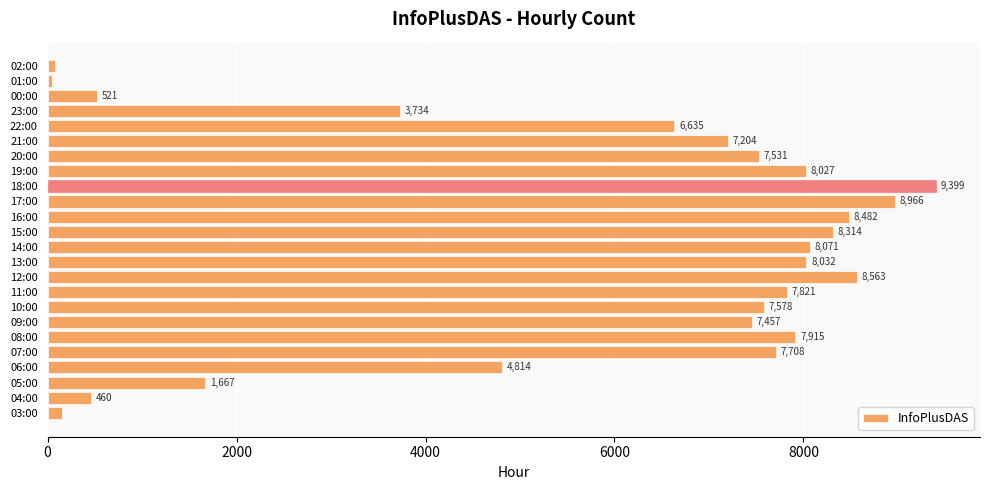

How many data points are less than 7578?

12